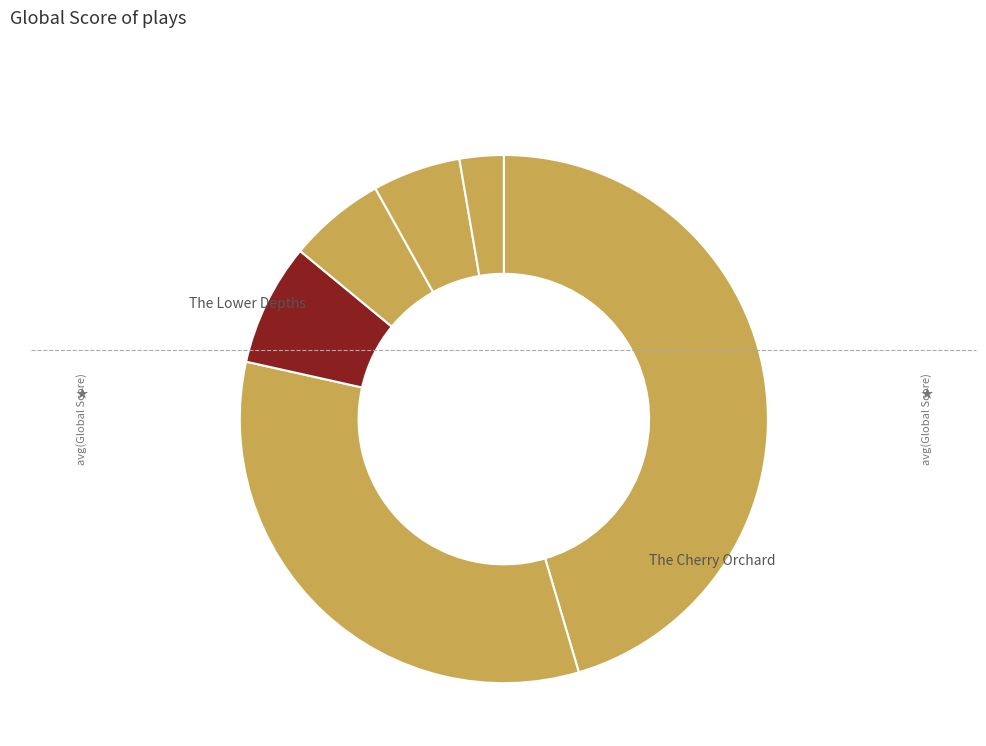

Count the number of slices in the pie.

6